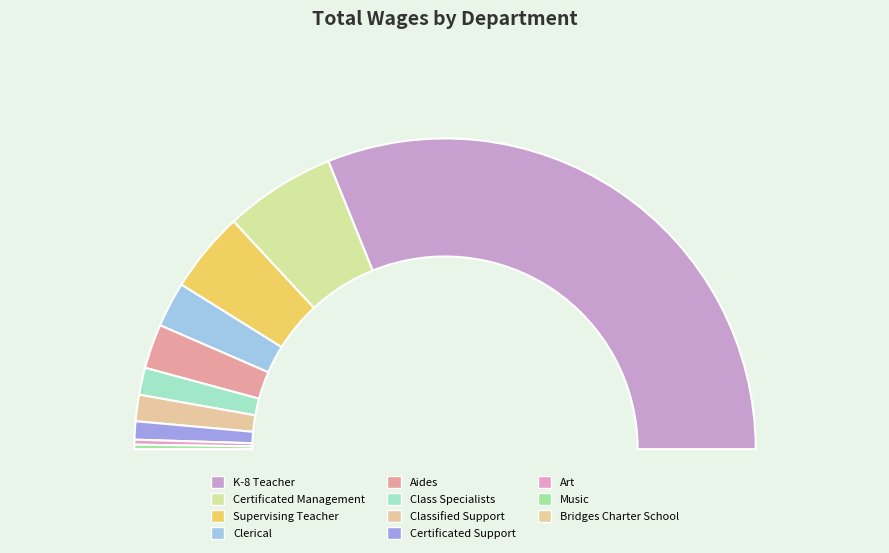

Is it true that Music is 0% of the pie?

True